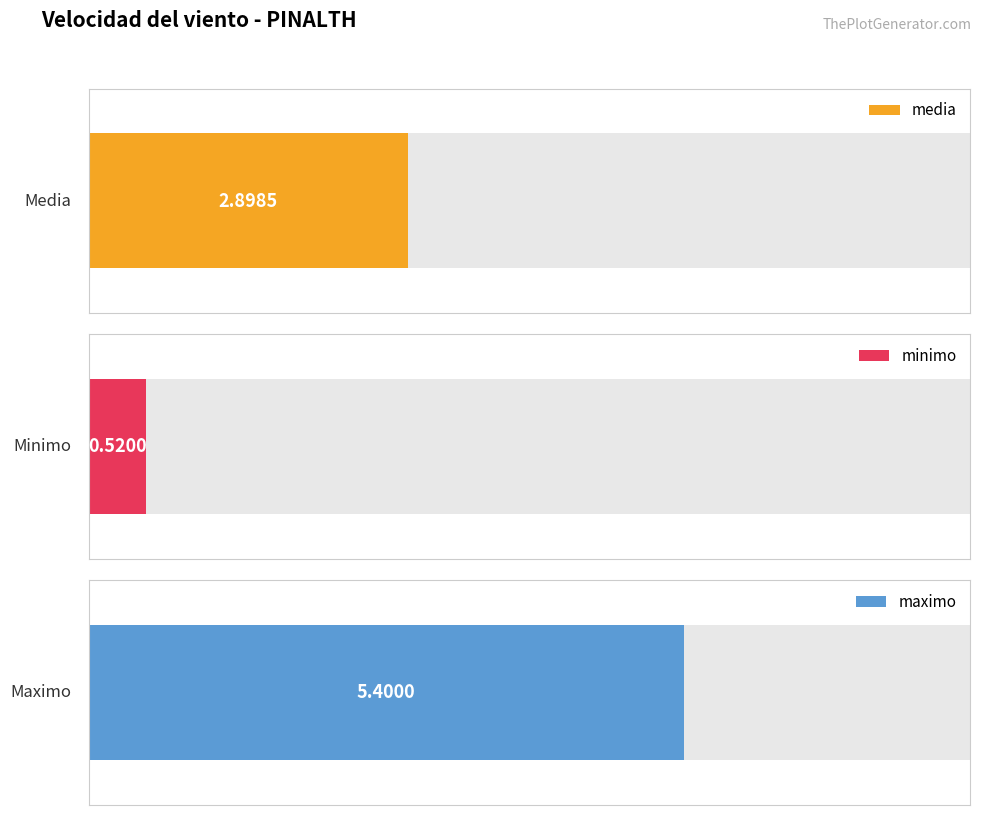

True or false: media has a value of 2.6 at 2019-01-09.

False